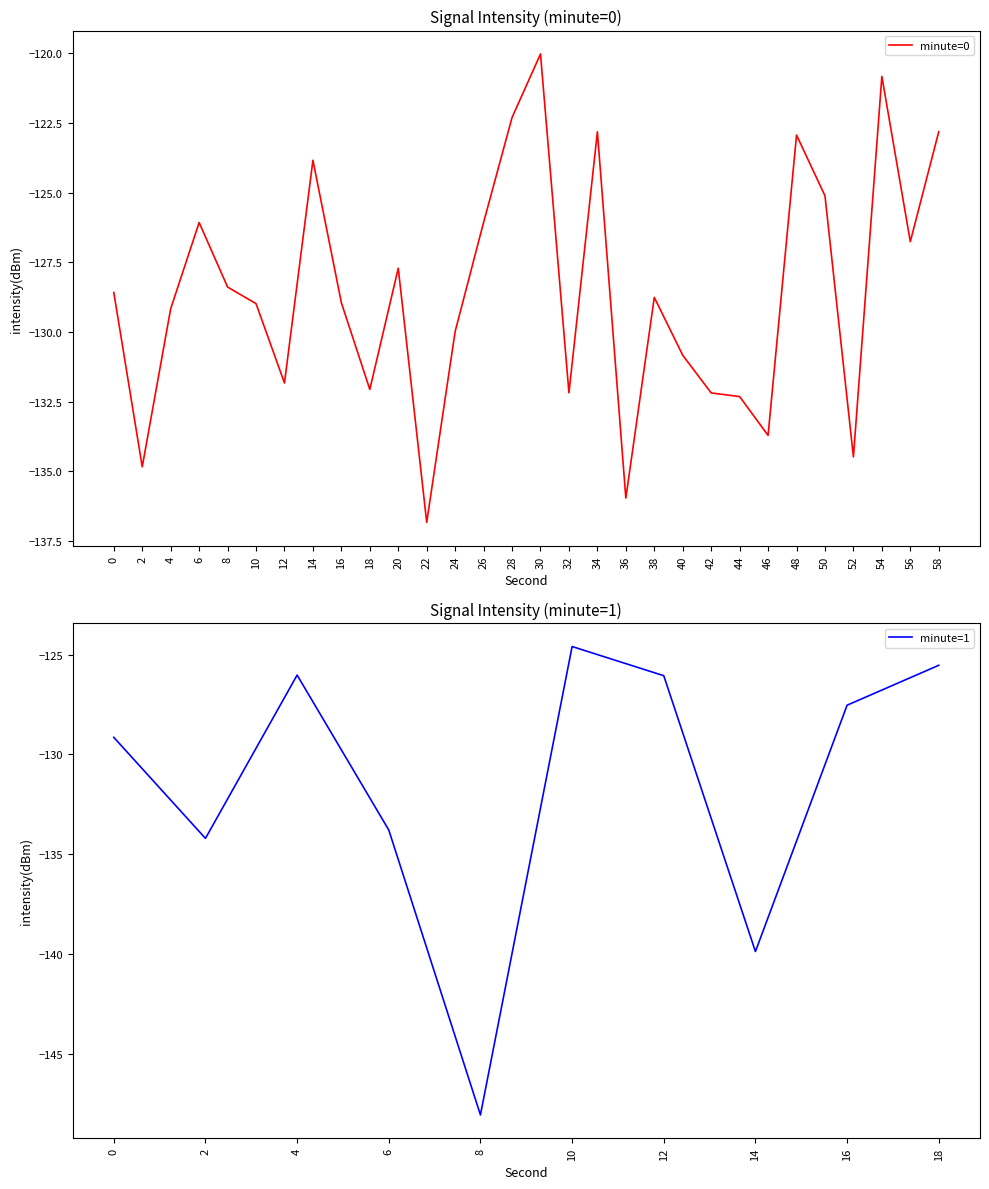

True or false: minute=0 has a value of -130.8 at 40.

True